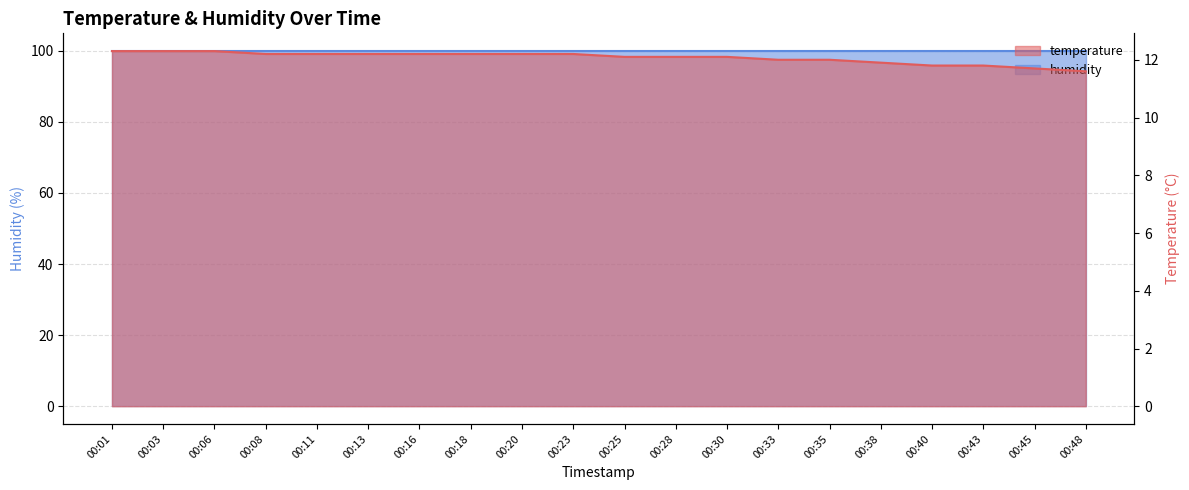

Rank the categories by value from lowest to highest.

00:48, 00:45, 00:40, 00:43, 00:38, 00:33, 00:35, 00:25, 00:28, 00:30, 00:08, 00:11, 00:13, 00:16, 00:18, 00:20, 00:23, 00:01, 00:03, 00:06